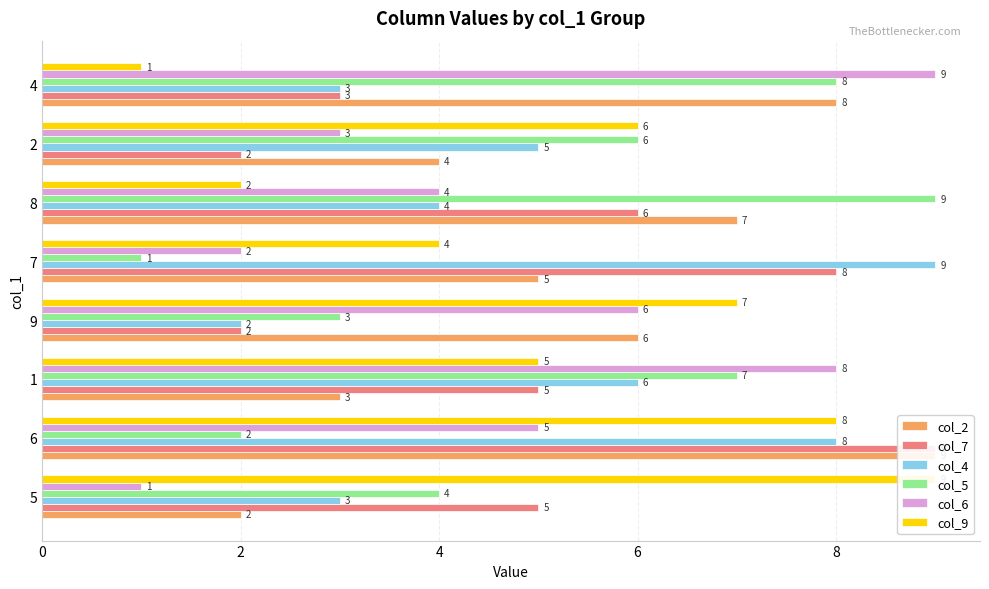

At how many categories does at least one series exceed 6?

7